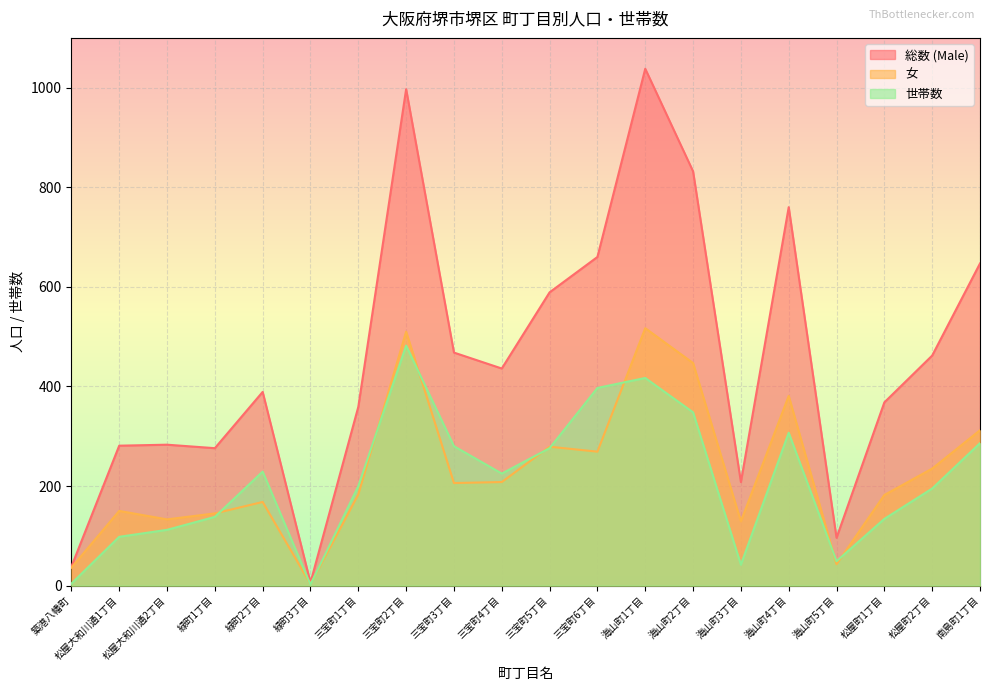

What is the difference between the maximum and second lowest values in the 女 series?

481